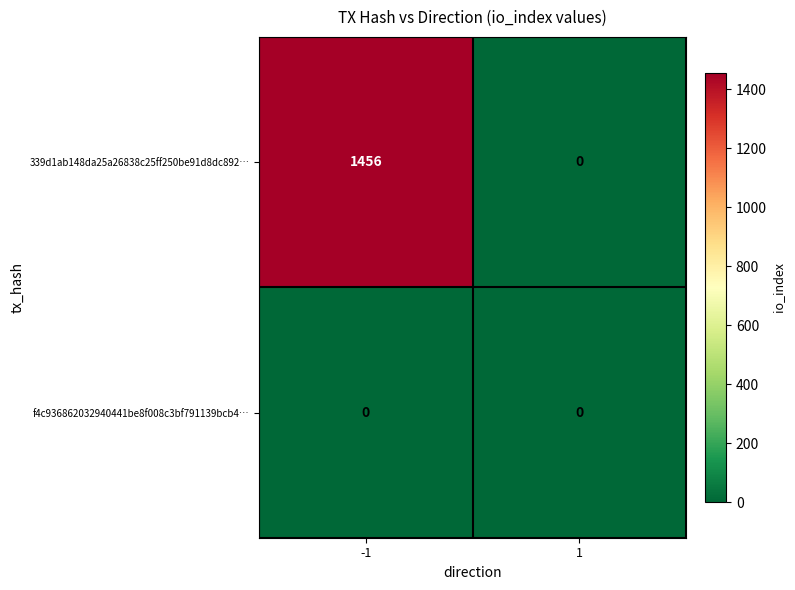

Which series has the largest total across all categories?

339d1ab148da25a26838c25ff250be91d8dc892…